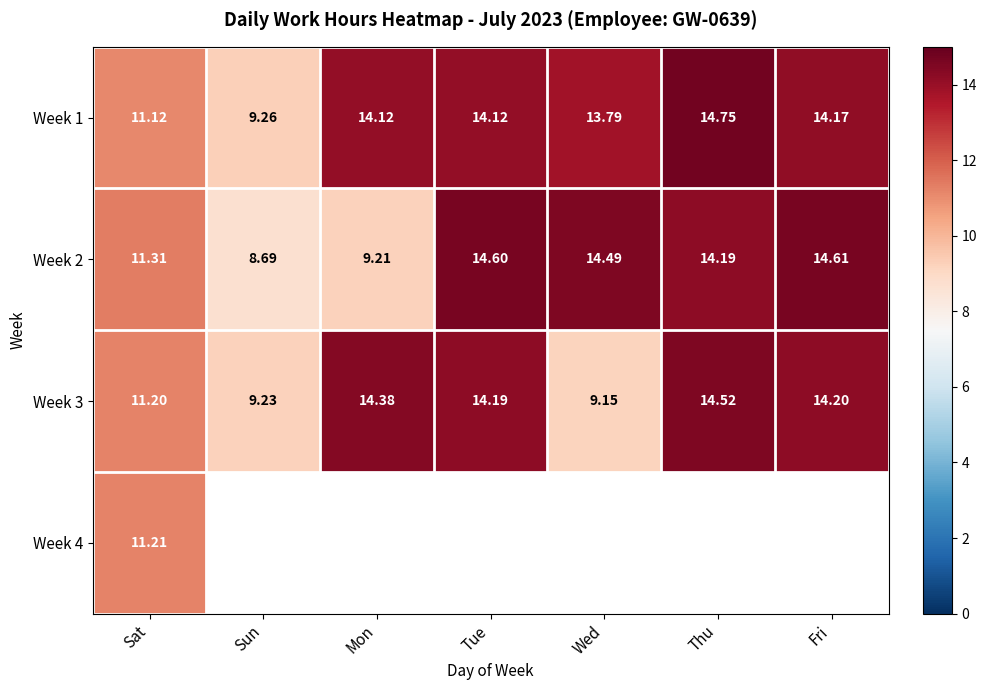

The Week 1 series shows 3.1 at Wed. True or false?

False